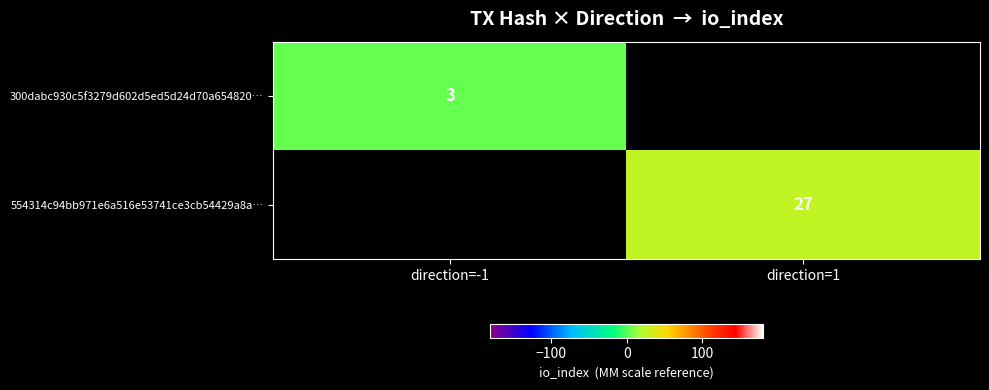

How many categories are shown in the chart?

2